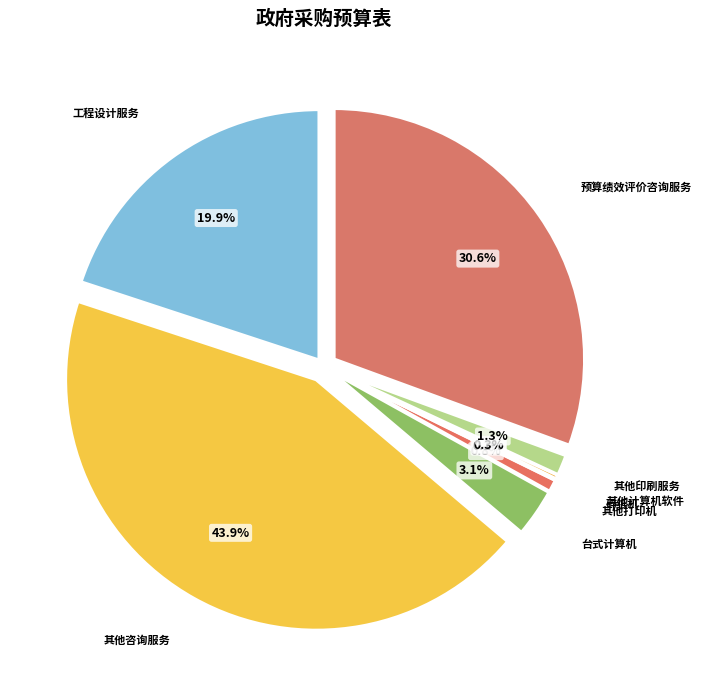

To the nearest percent, what portion does 预算绩效评价咨询服务 represent?

31%